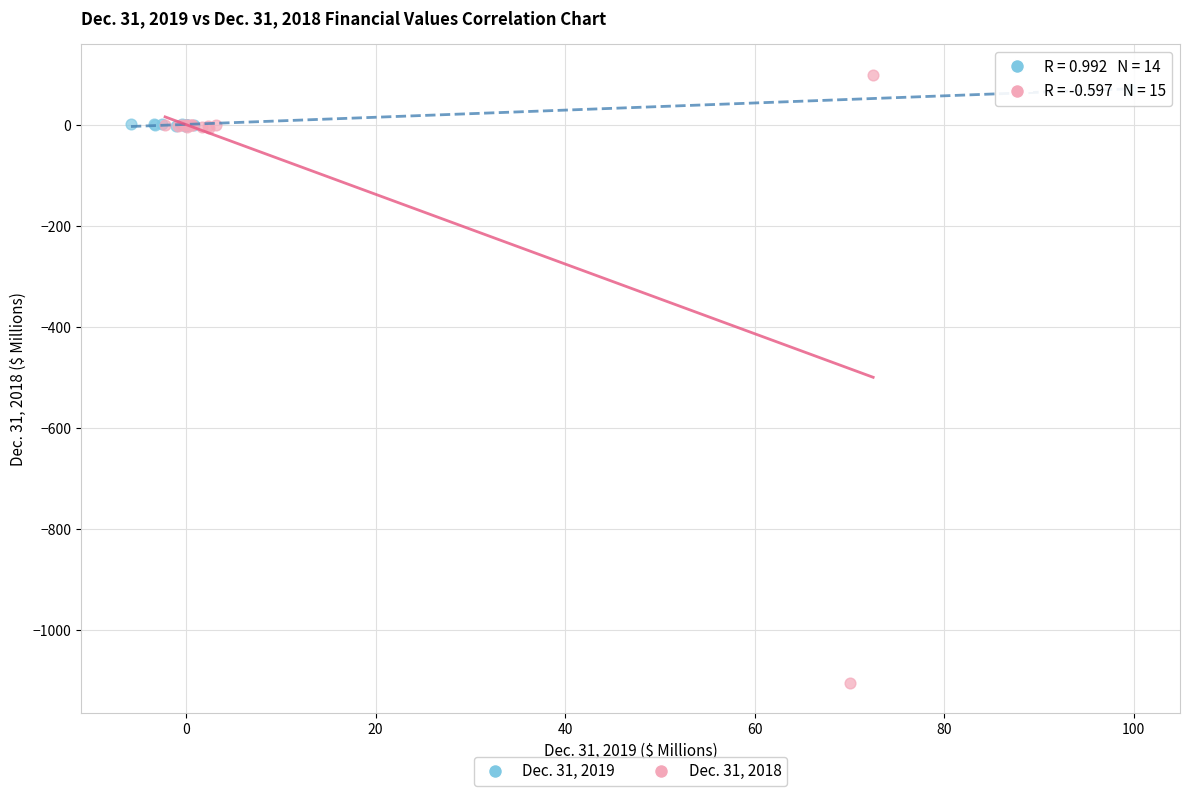

Which series has the widest spread of Y values?

Dec. 31, 2018